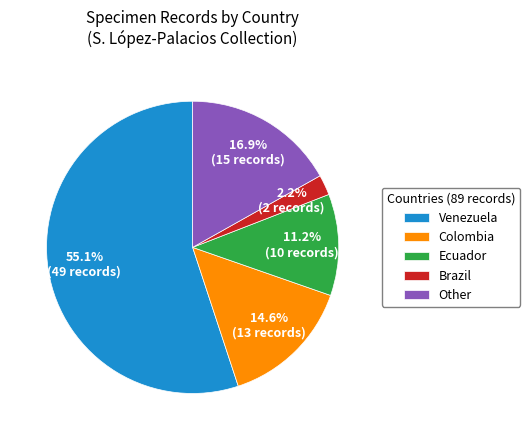

What is the ratio of the value at Venezuela to the value at Other?

3.3